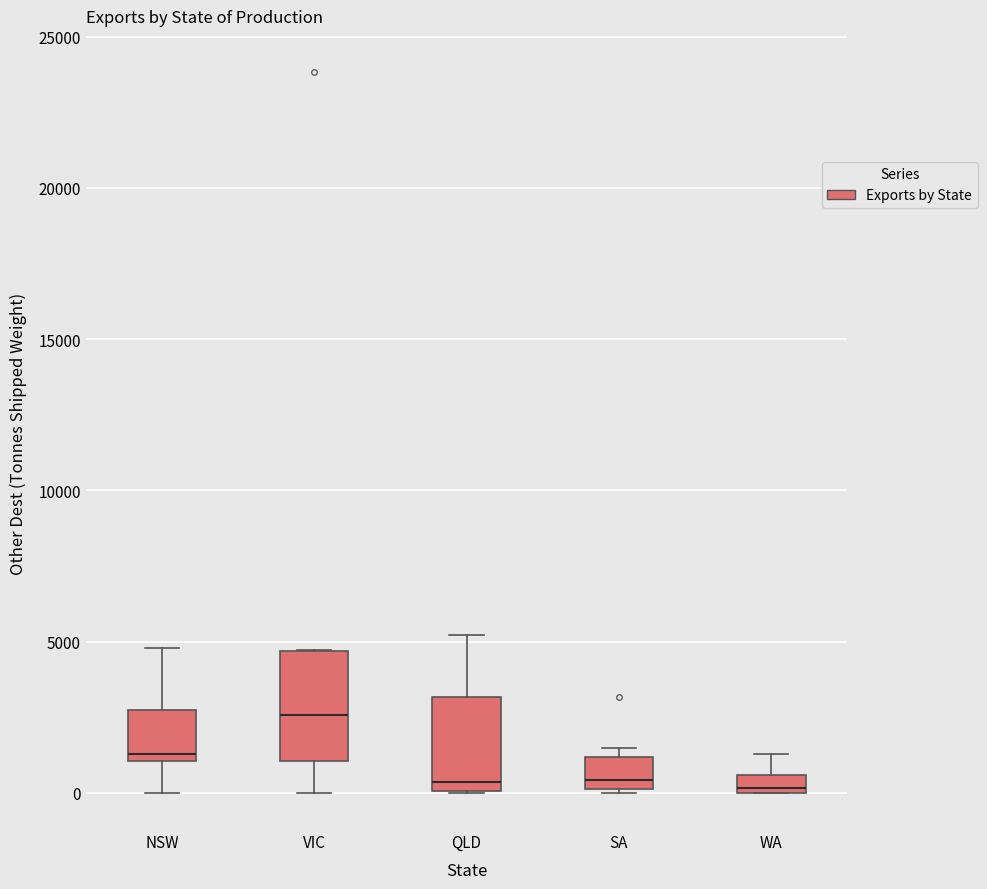

Which box's median line is the highest?

VIC